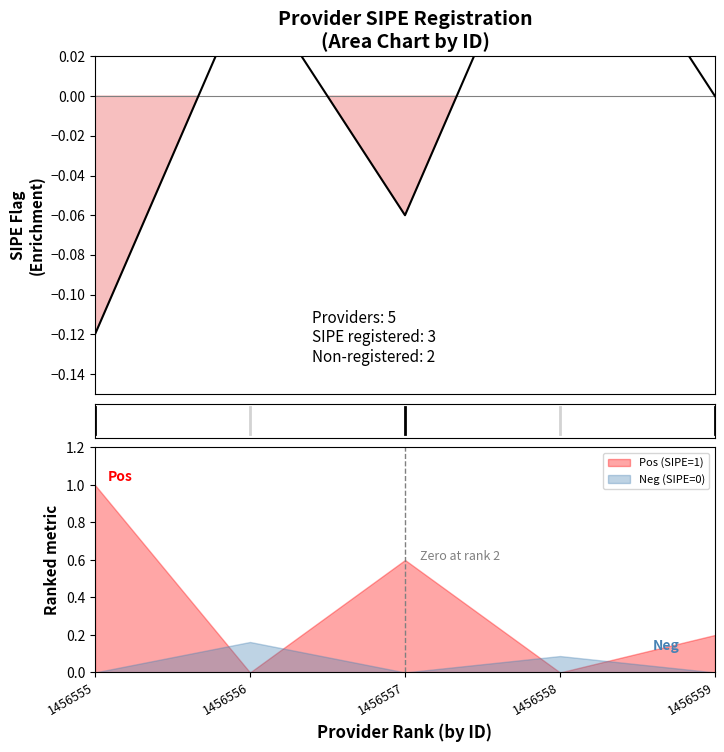

What is the greatest value displayed?

1